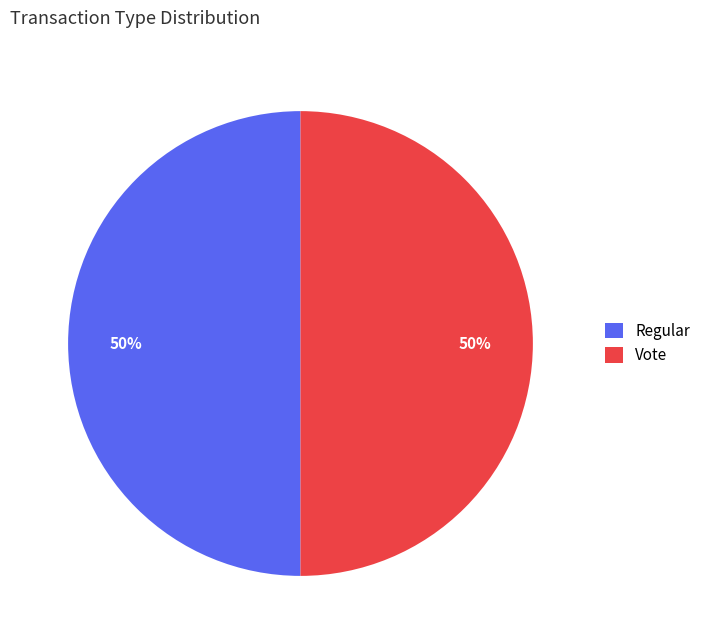

To the nearest percent, what is the average slice percentage?

50%